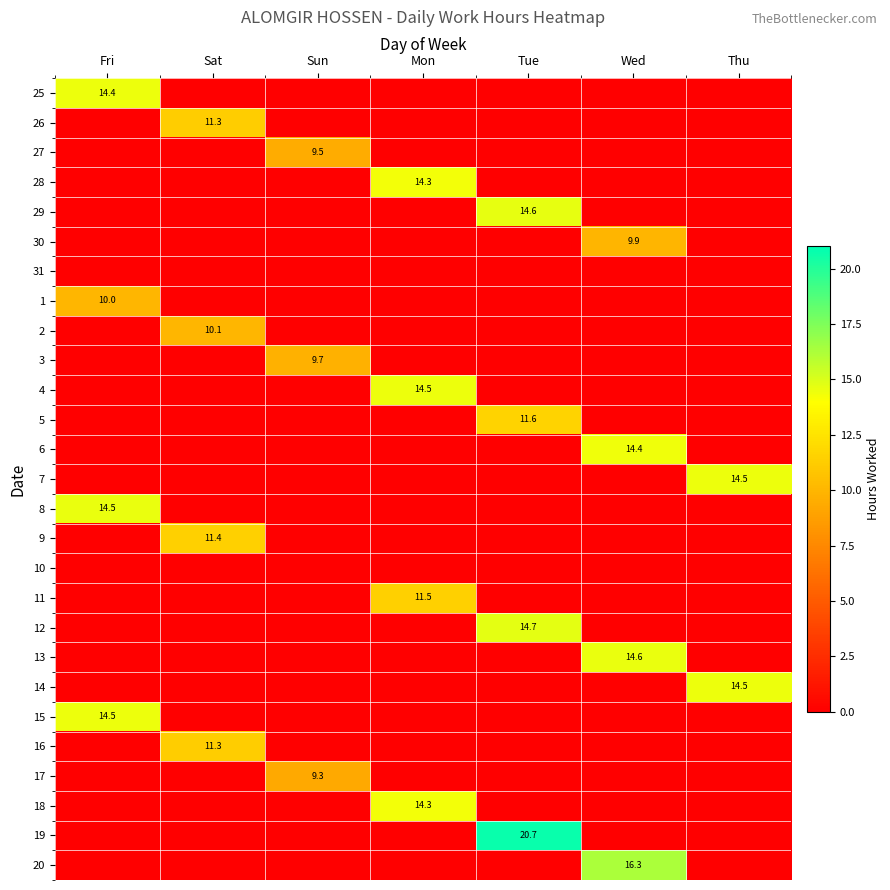

At which category does the chart reach its peak across all series?

Tue